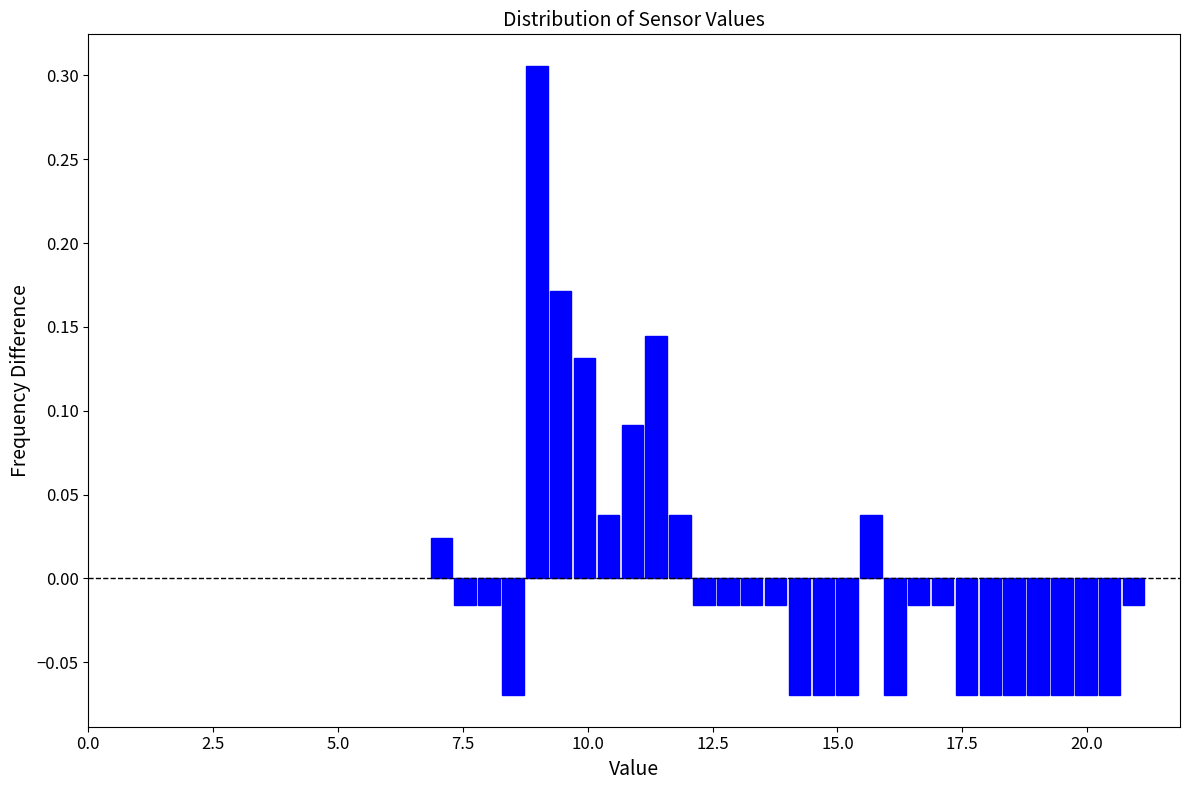

Read against the x-axis, roughly where is the centre of the tallest bar?

9.0